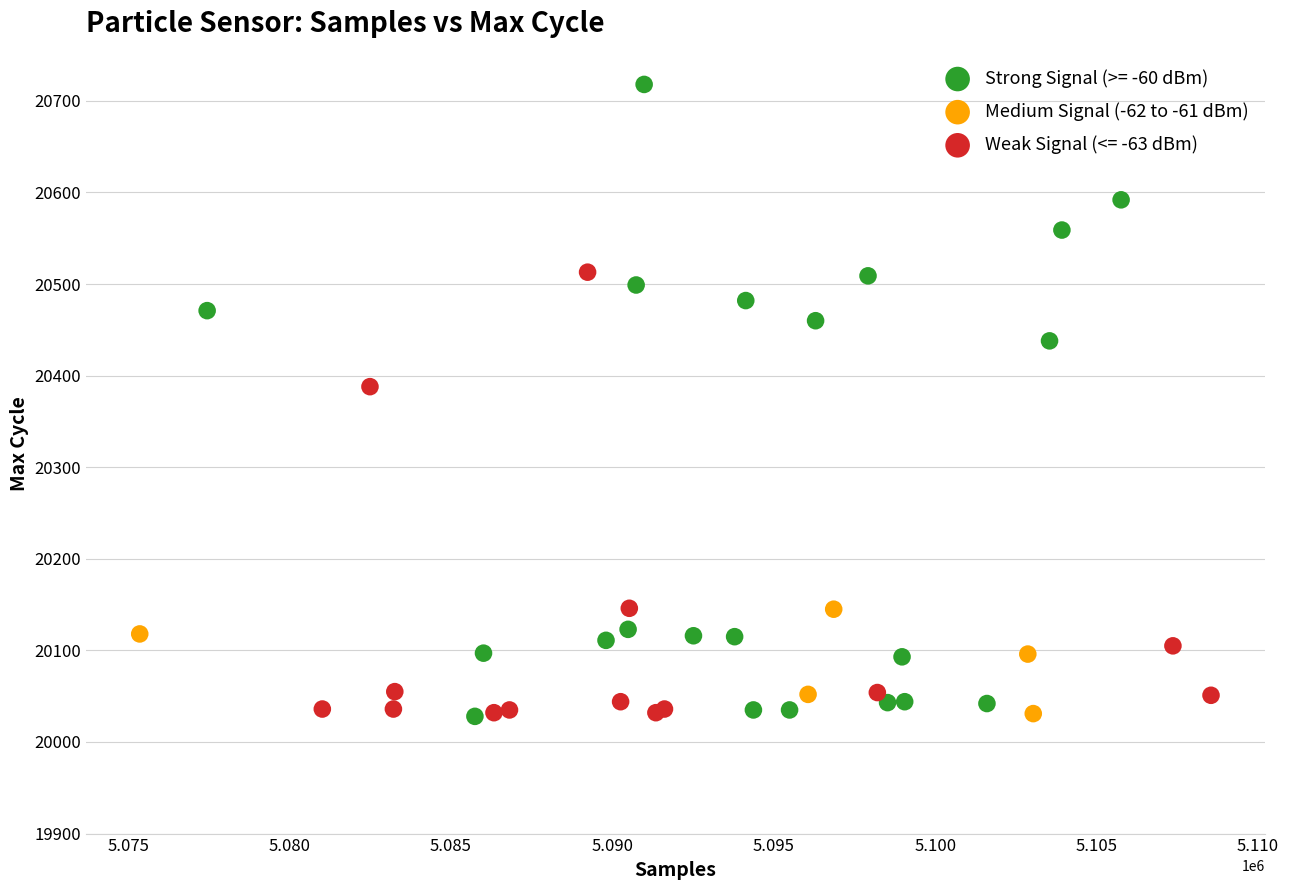

Which series contains the highest Y value?

Strong Signal (>= -60 dBm)